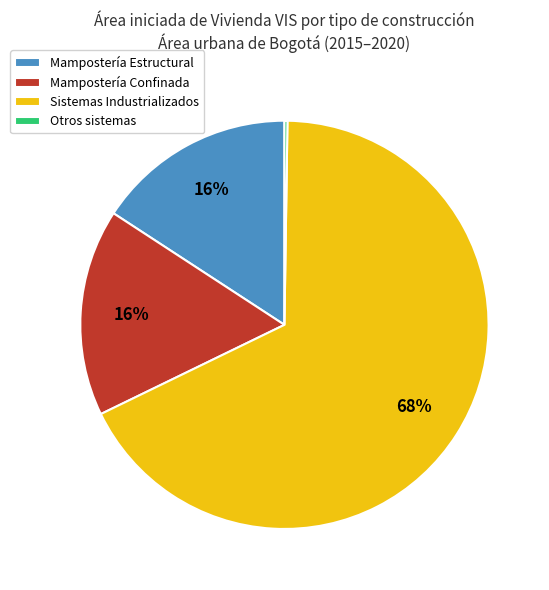

What is the majority slice?

Sistemas Industrializados